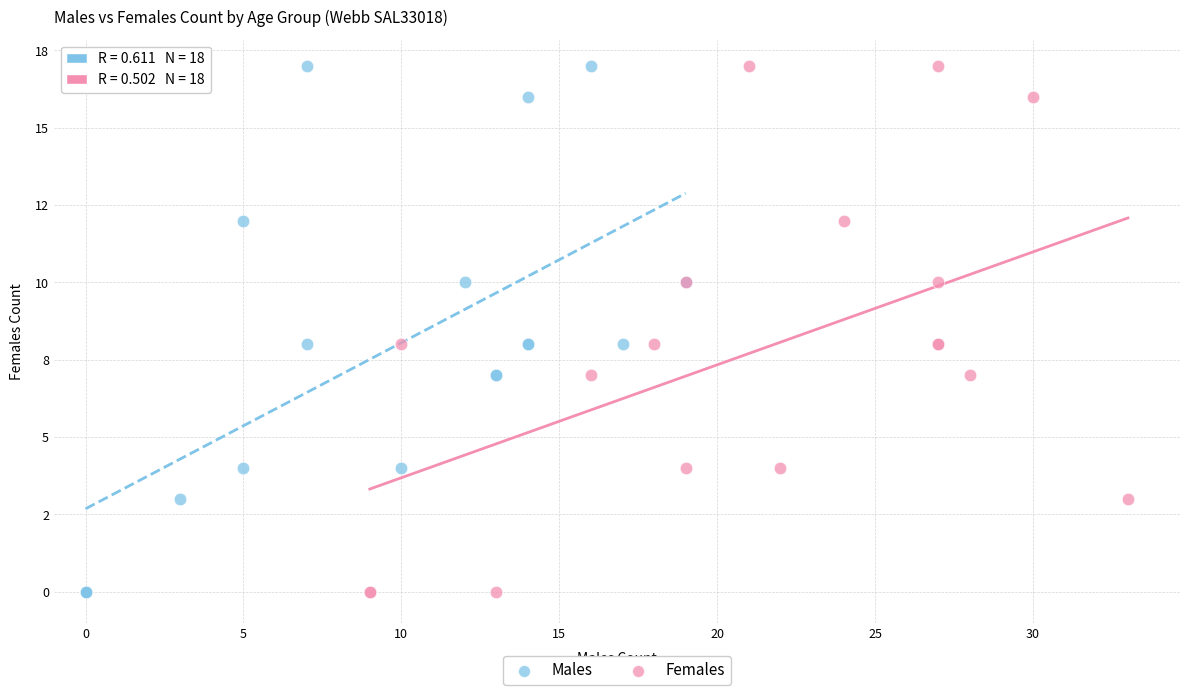

What are all the series names shown in the legend?

Males, Females